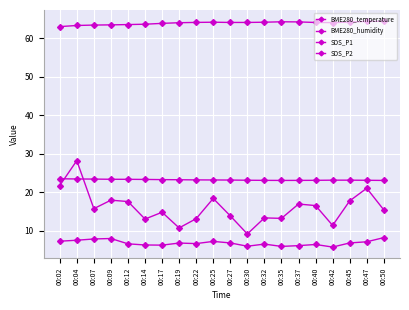

True or false: BME280_humidity and SDS_P1 cross at least once.

False